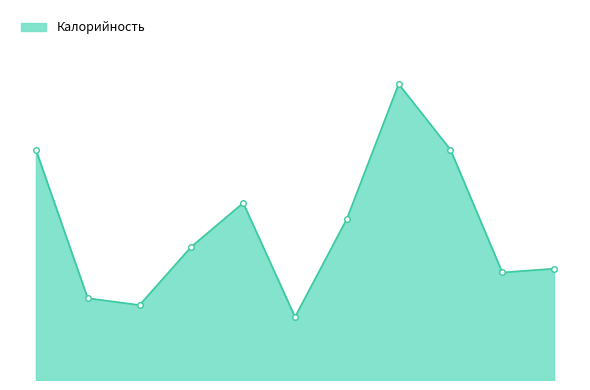

Reading left to right, list all the values displayed in this chart.

201.7	71.7	65.7	116.9	155.2	55.3	141.2	259.5	201.9	94.3	97.6